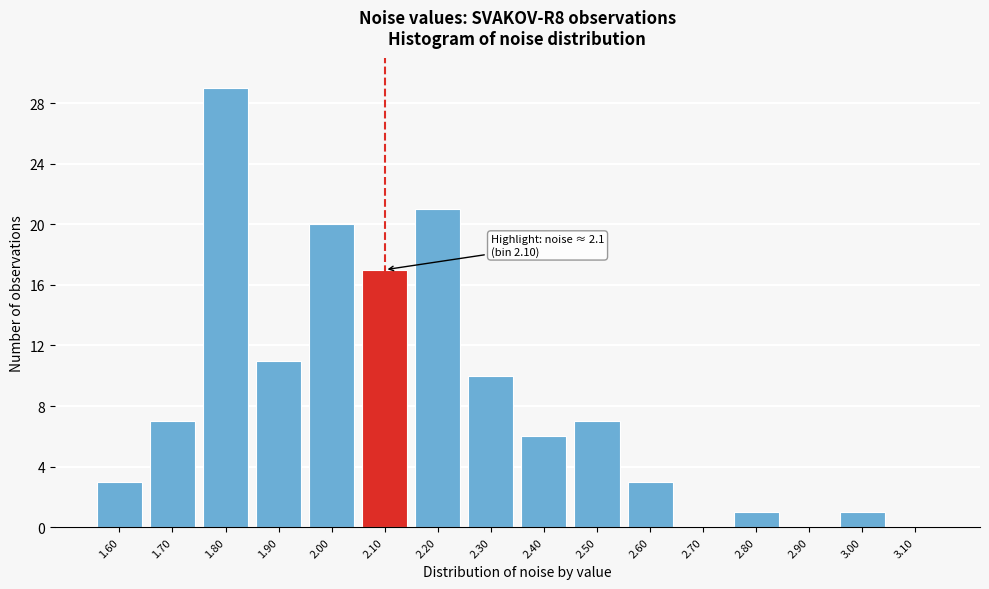

Reading right to left, list all the values displayed in this chart.

3.10=0	3.00=1	2.90=0	2.80=1	2.70=0	2.60=3	2.50=7	2.40=6	2.30=10	2.20=21	2.10=17	2.00=20	1.90=11	1.80=29	1.70=7	1.60=3